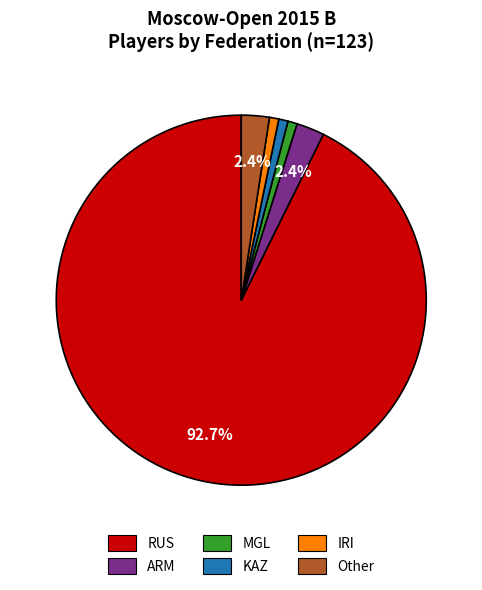

The KAZ slice represents 1% of the pie. True or false?

True